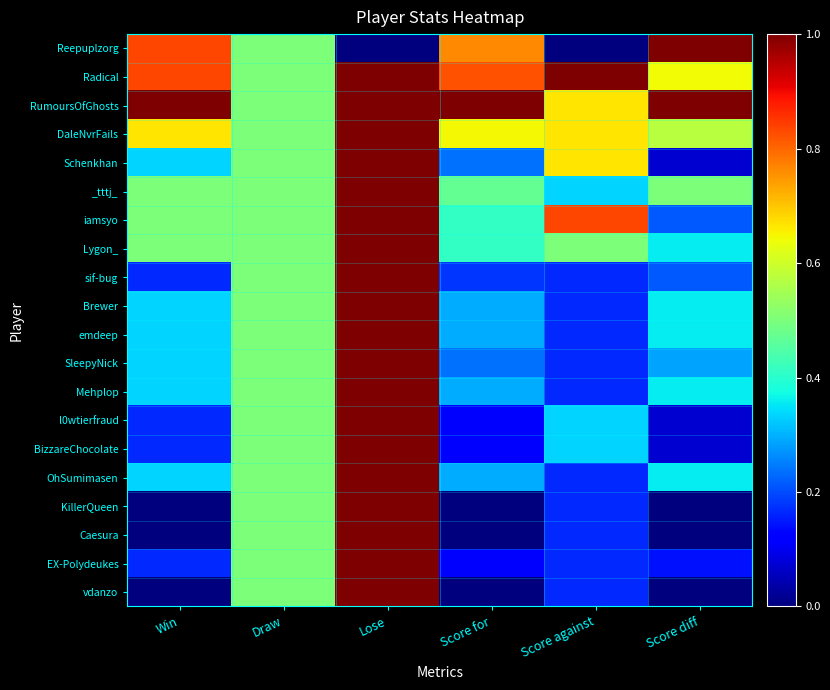

What is the greatest value displayed?

1.0